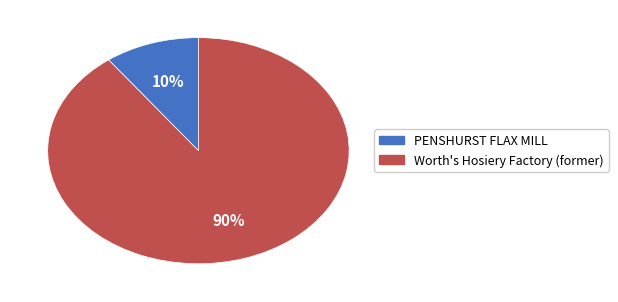

Which slice is the largest?

Worth's Hosiery Factory (former)